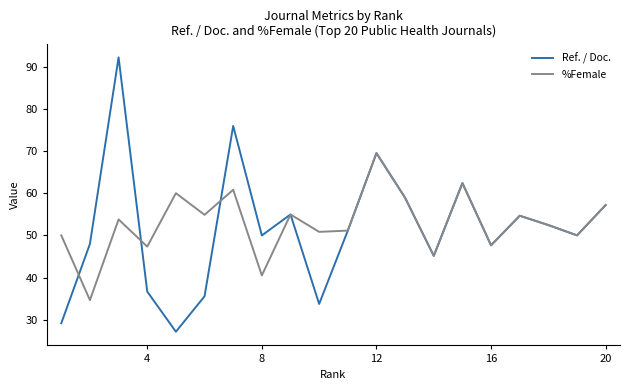

What is the maximum value shown in the chart?

92.2